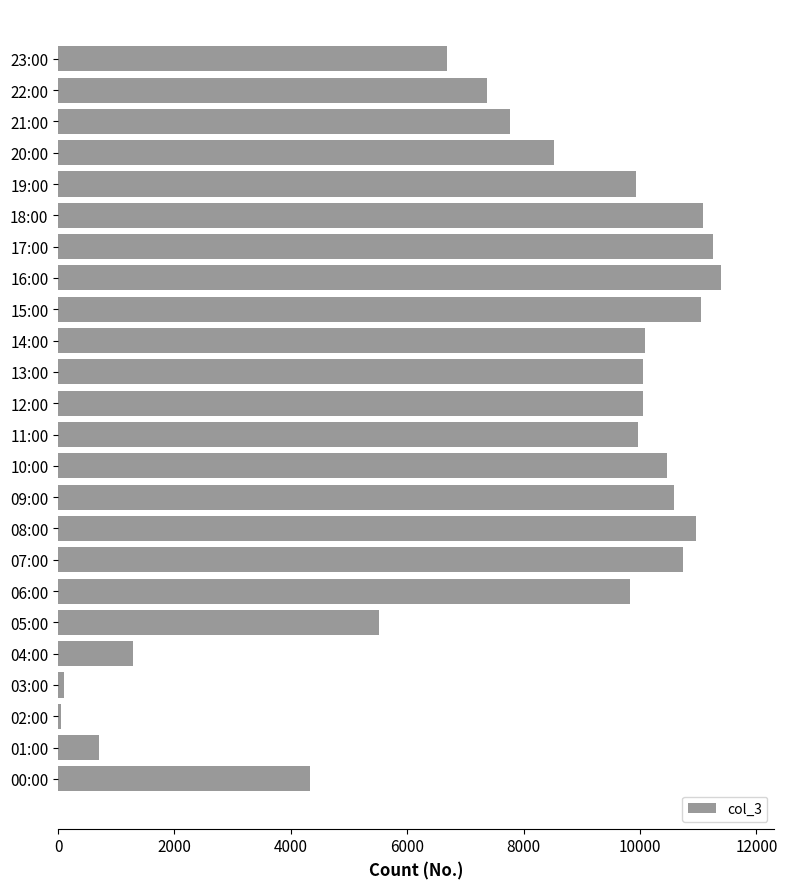

The chart shows a value of 4324 at 00:00. True or false?

True